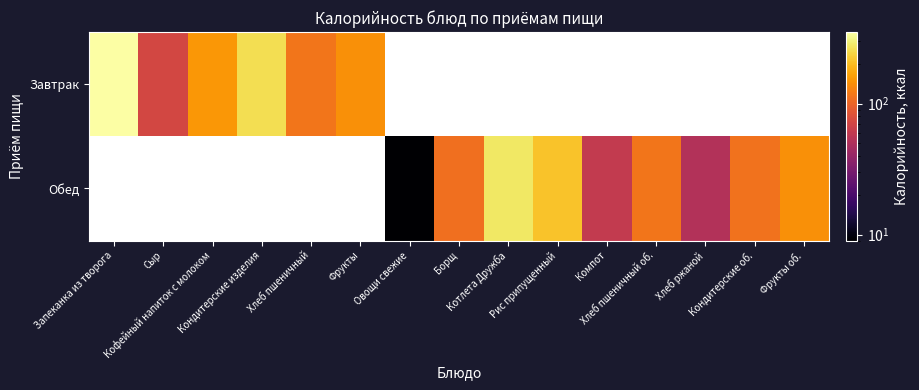

How many distinct data groups are displayed?

2